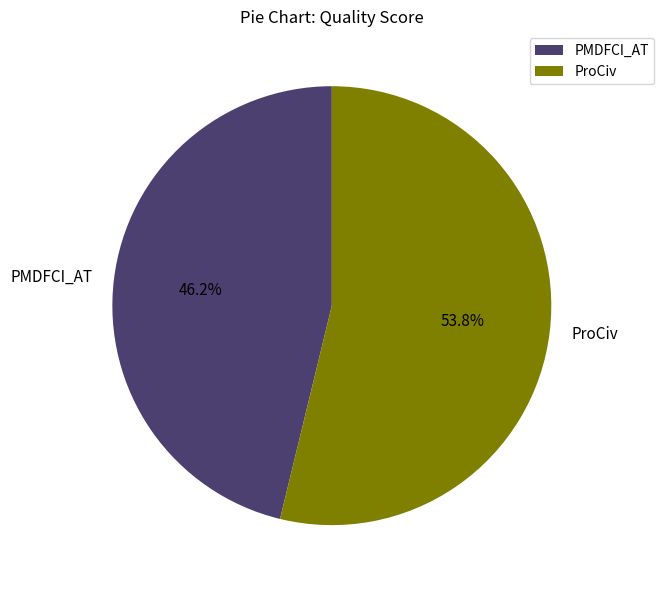

Rank the categories by value from lowest to highest.

PMDFCI_AT, ProCiv